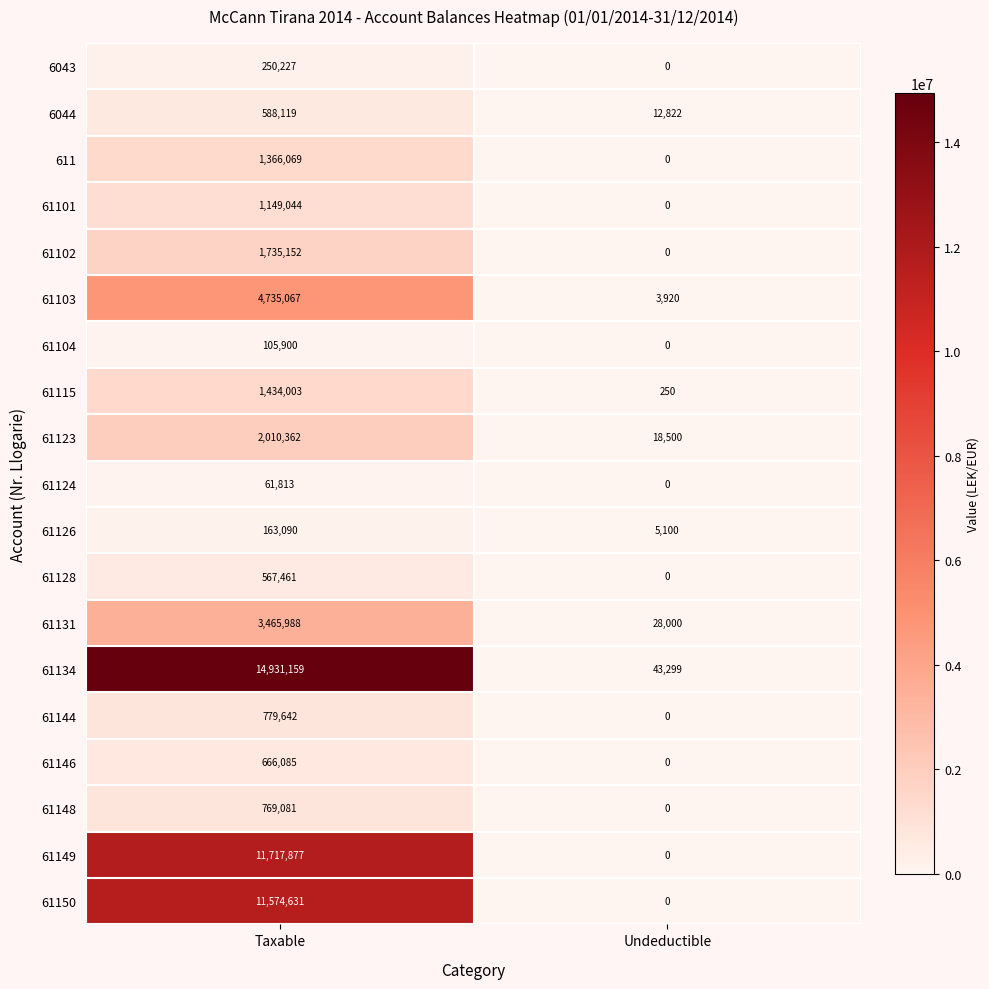

What is the greatest value displayed?

14931159